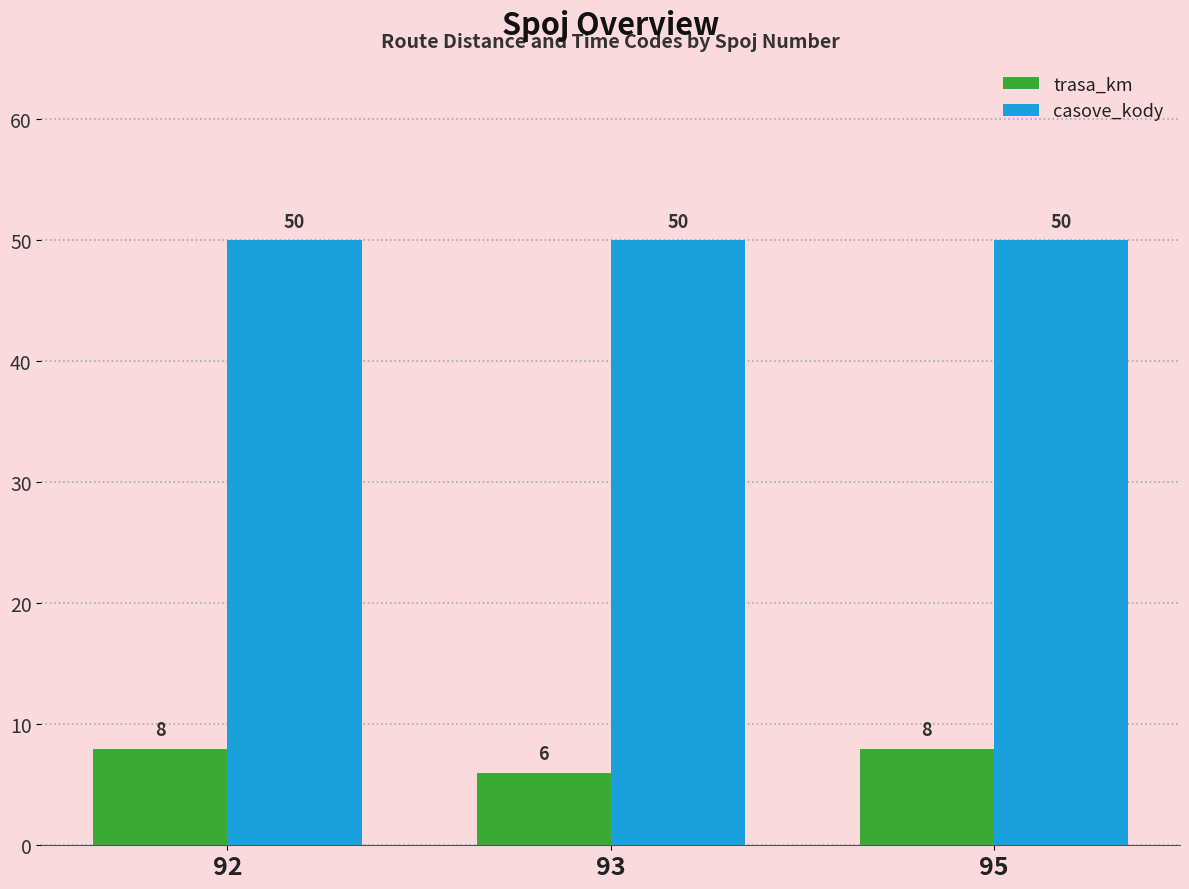

Reading right to left, extract all data points from this chart.

trasa_km: 95=8	93=6	92=8
casove_kody: 95=50	93=50	92=50